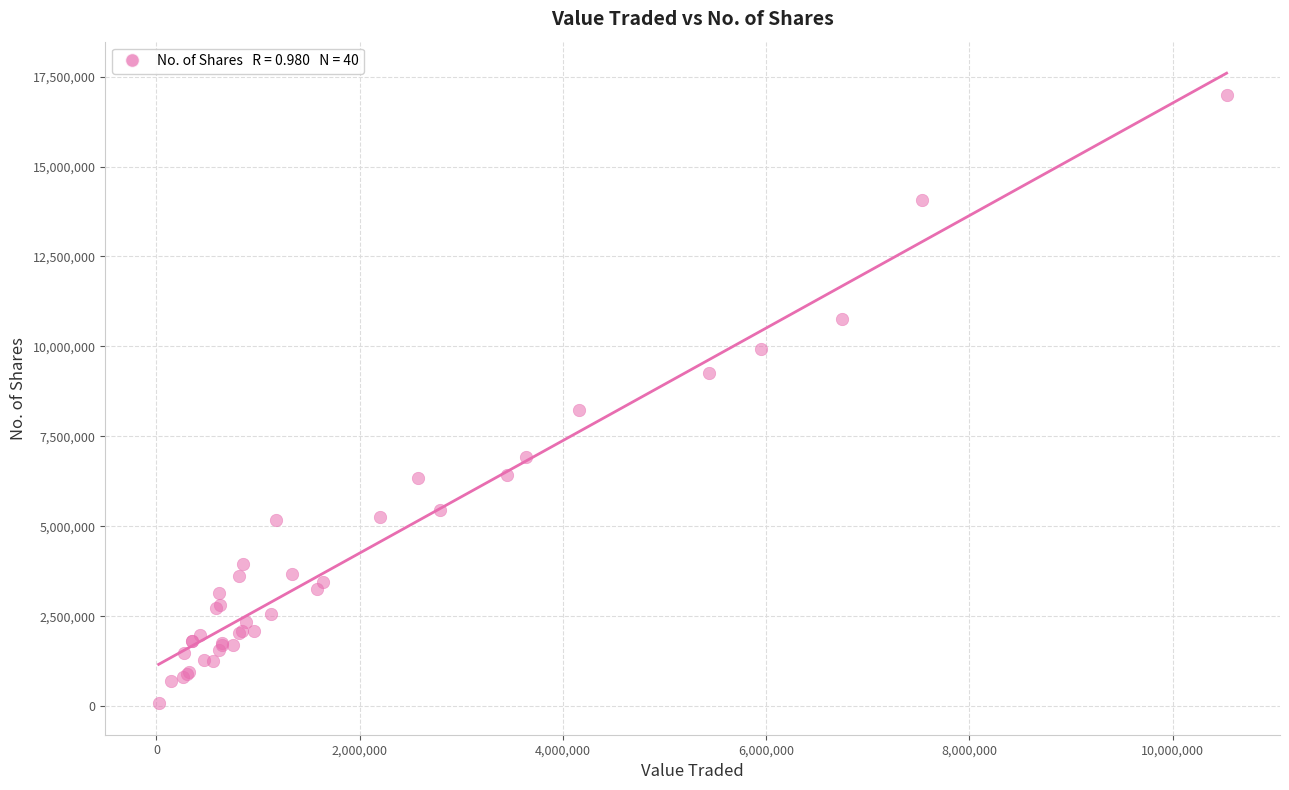

What Y value in the scatter plot is closest to 8537297?

8236487